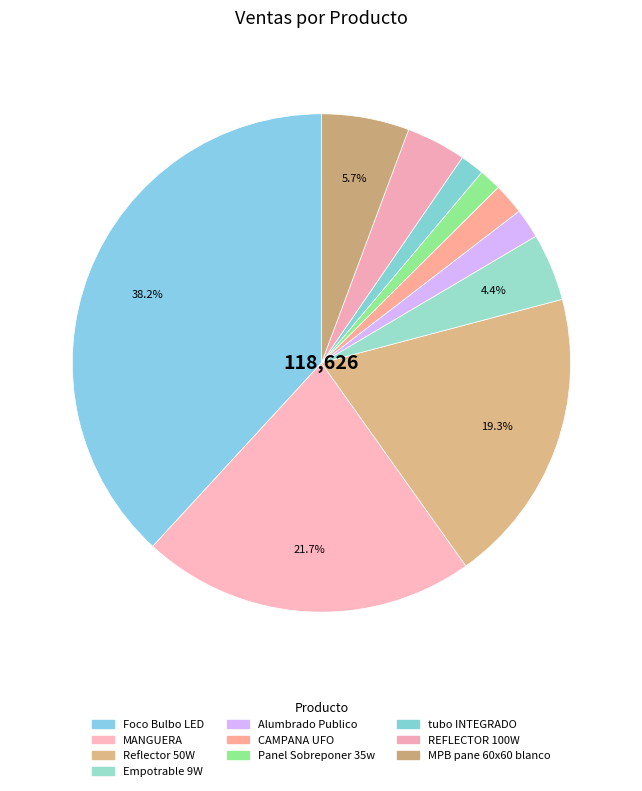

To the nearest percent, what is the average slice percentage?

10%